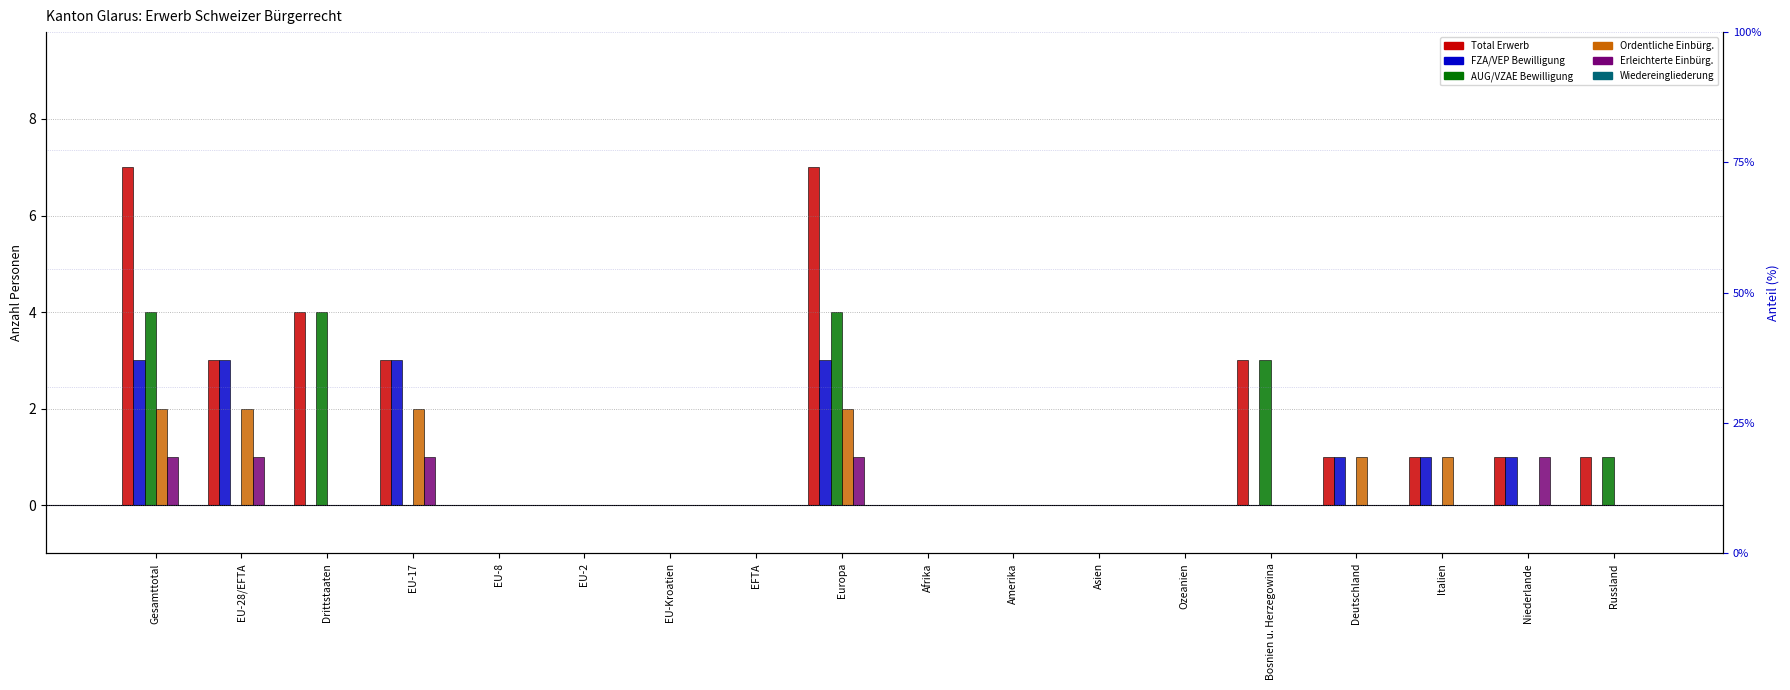

What is the difference between the second highest and minimum values in the Ordentliche Einbürg. series?

2